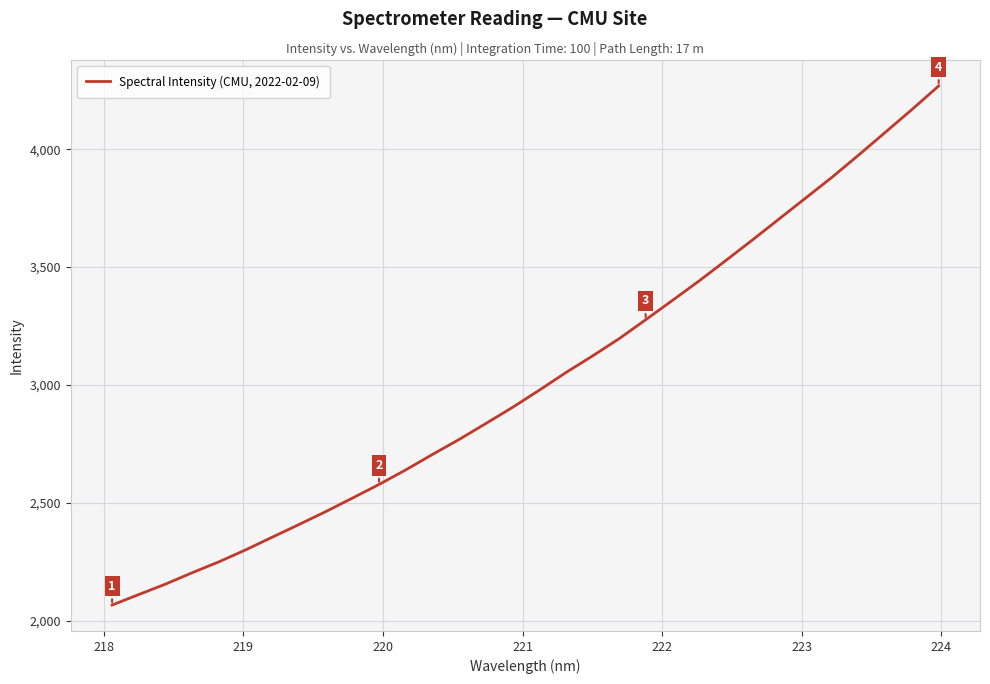

What is the difference between the maximum and minimum values?

2201.6